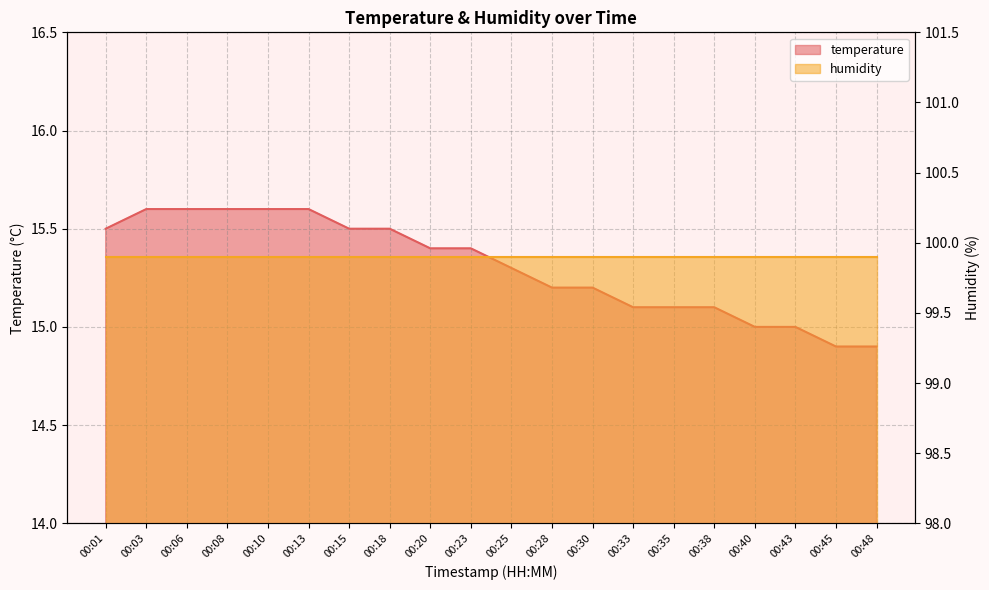

Reading right to left, extract all data points from this chart.

00:48=14.9	00:45=14.9	00:43=15.0	00:40=15.0	00:38=15.1	00:35=15.1	00:33=15.1	00:30=15.2	00:28=15.2	00:25=15.3	00:23=15.4	00:20=15.4	00:18=15.5	00:15=15.5	00:13=15.6	00:10=15.6	00:08=15.6	00:06=15.6	00:03=15.6	00:01=15.5